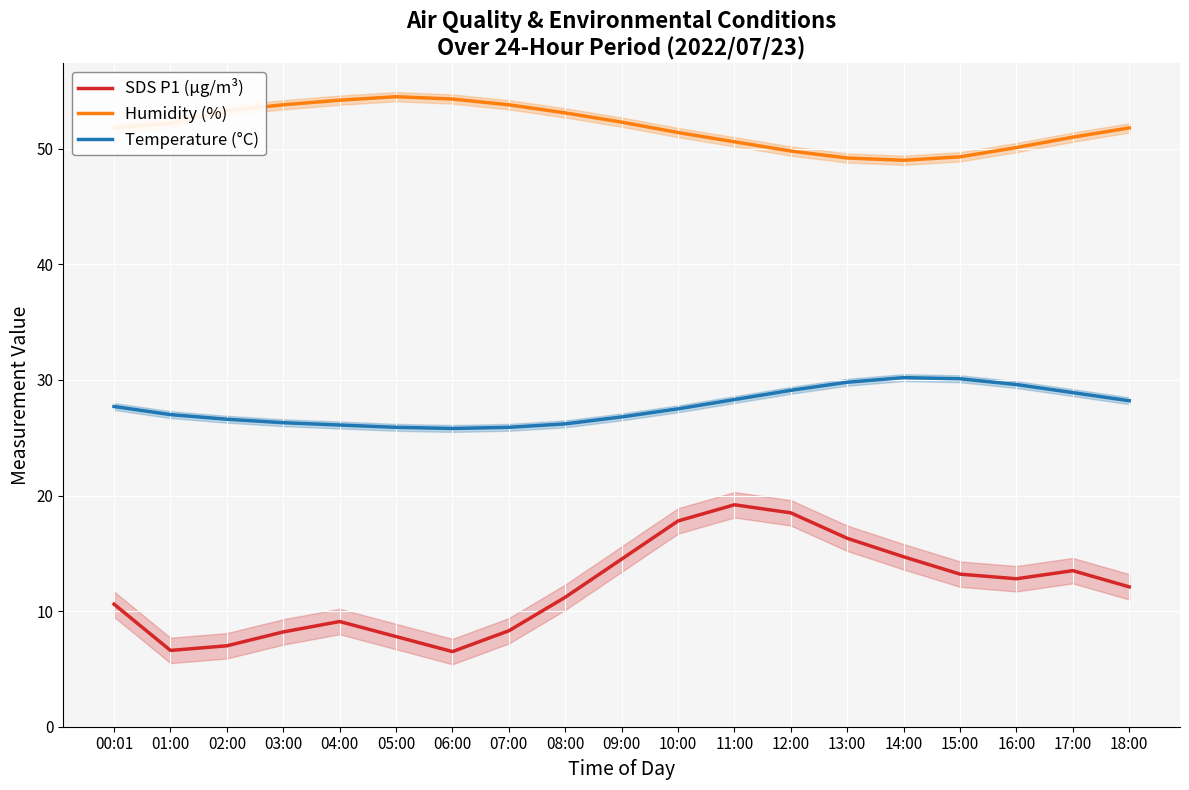

True or false: Humidity (%) has a value of 51.8 at 00:01.

True